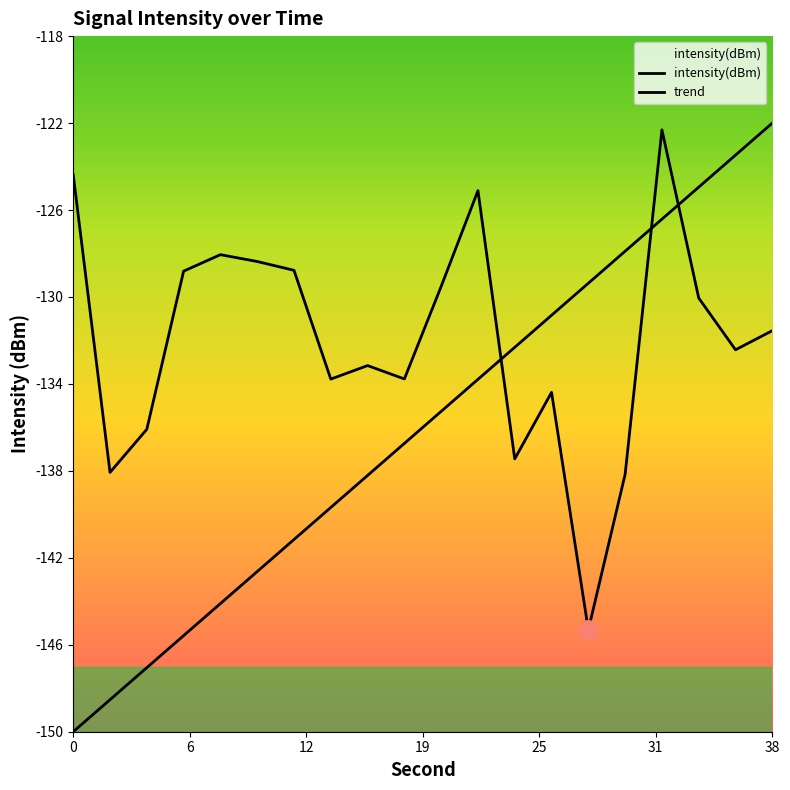

The intensity(dBm) series shows -58.7 at 13. True or false?

False